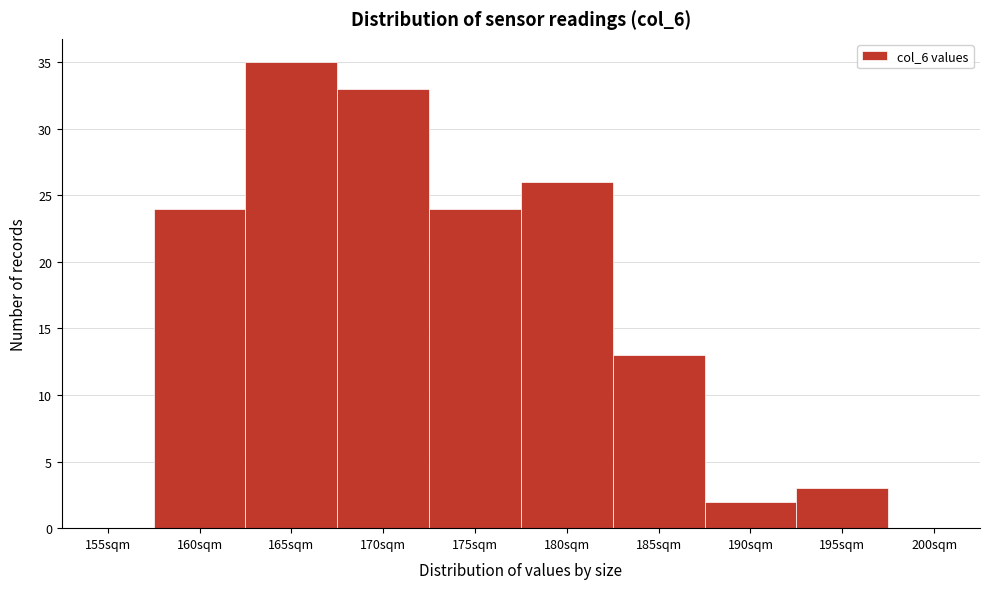

Reading left to right, transcribe all the data shown in this chart.

155sqm=0	160sqm=24	165sqm=35	170sqm=33	175sqm=24	180sqm=26	185sqm=13	190sqm=2	195sqm=3	200sqm=0